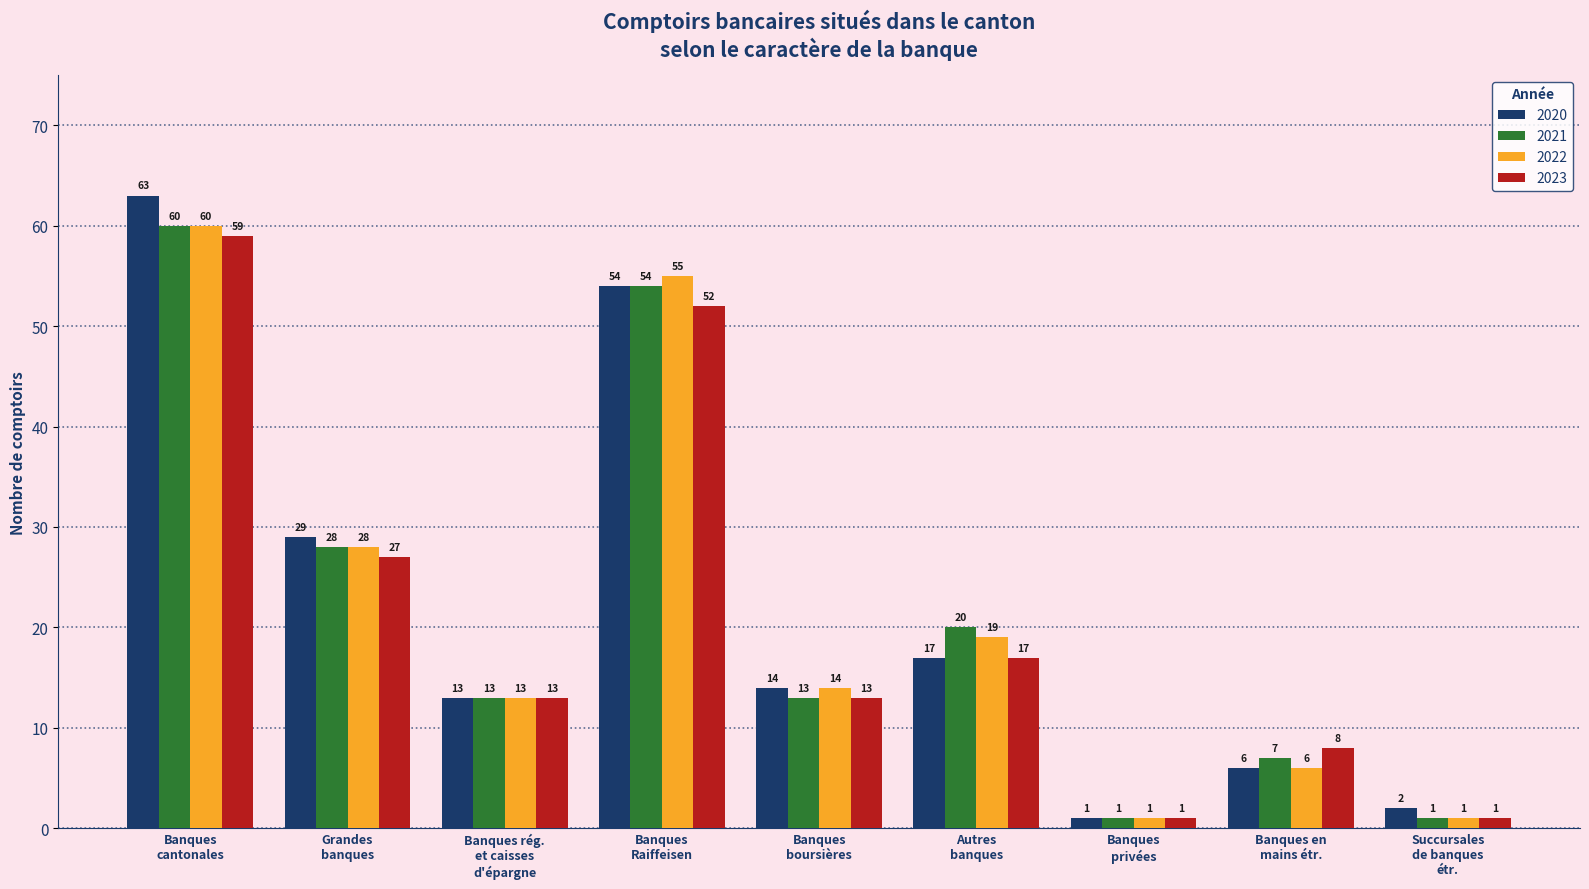

What is the difference between the maximum and minimum values in the 2023 series?

58